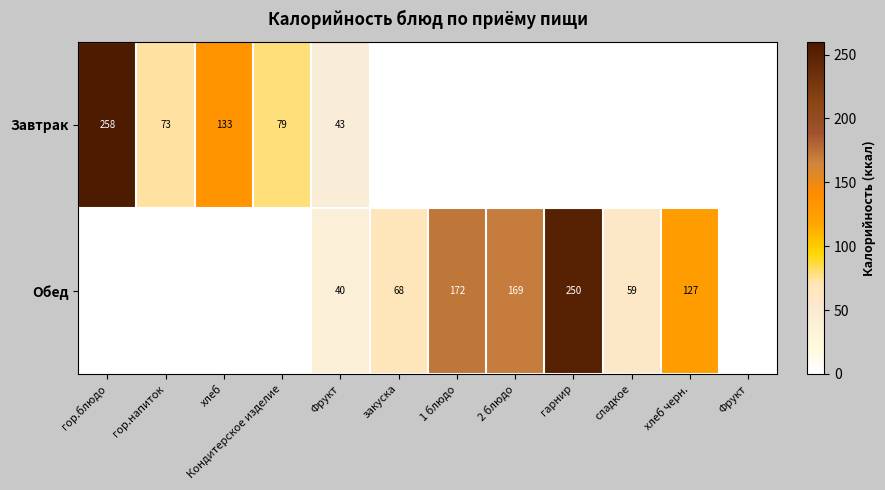

List the series in order of their peak value, highest first.

Завтрак, Обед